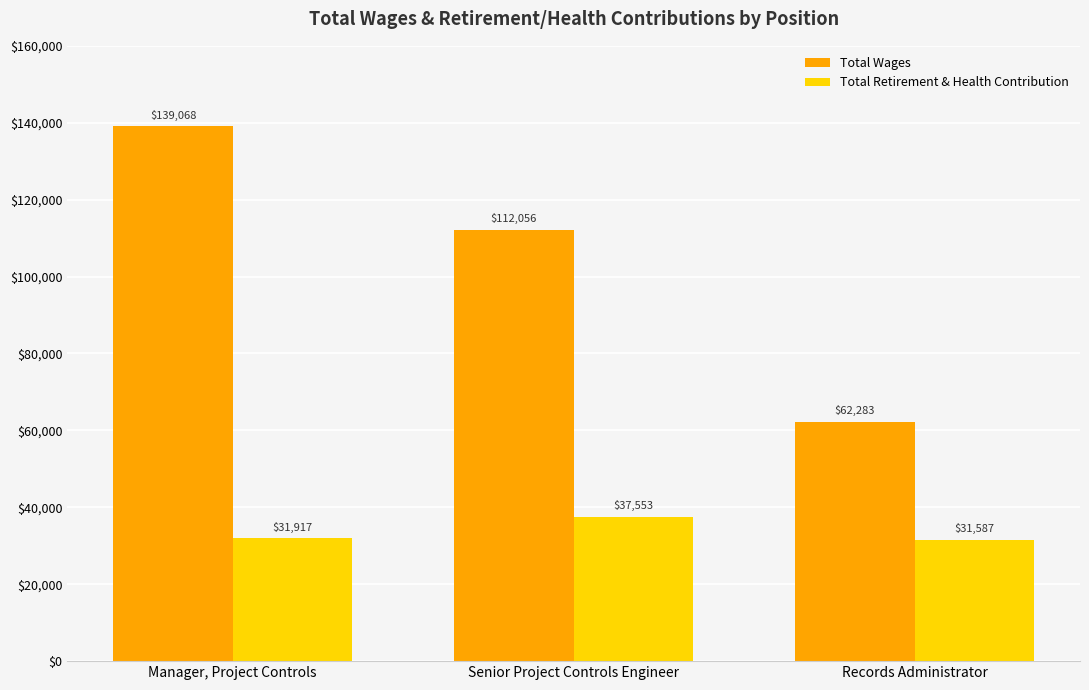

What is the sum of the Total Retirement & Health Contribution values at Senior Project Controls Engineer and Manager, Project Controls?

69470